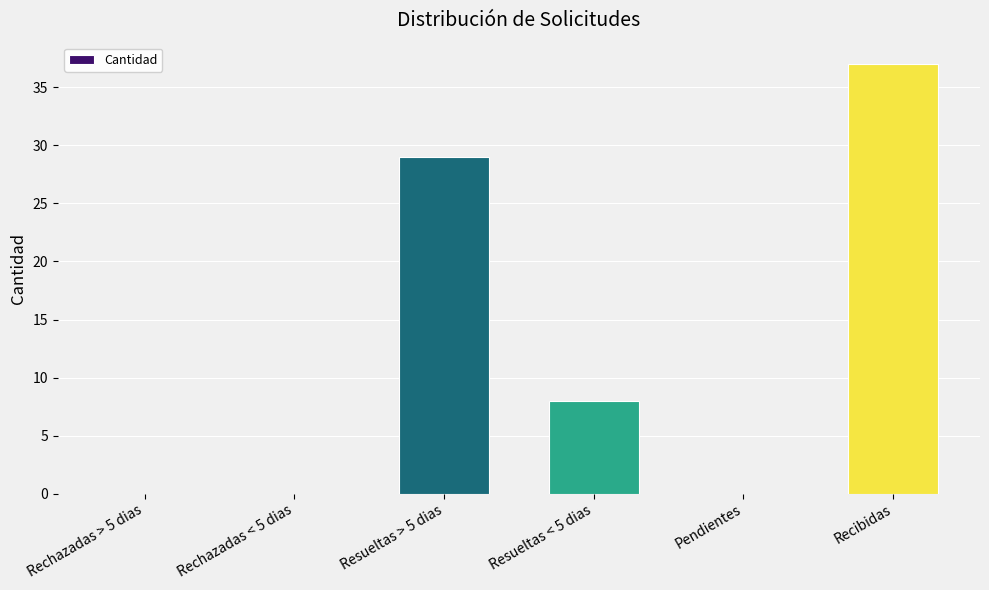

Reading left to right, what are all the values shown in this chart?

Rechazadas > 5 dias=0	Rechazadas < 5 dias=0	Resueltas > 5 dias=29	Resueltas < 5 dias=8	Pendientes=0	Recibidas=37